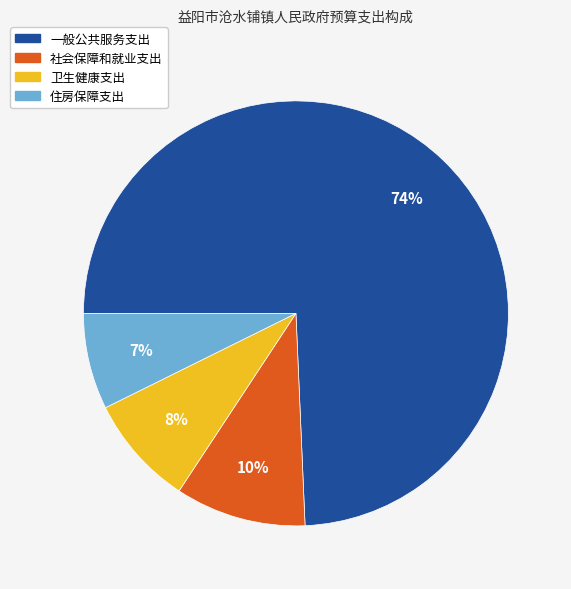

Does any single category account for the majority?

Yes